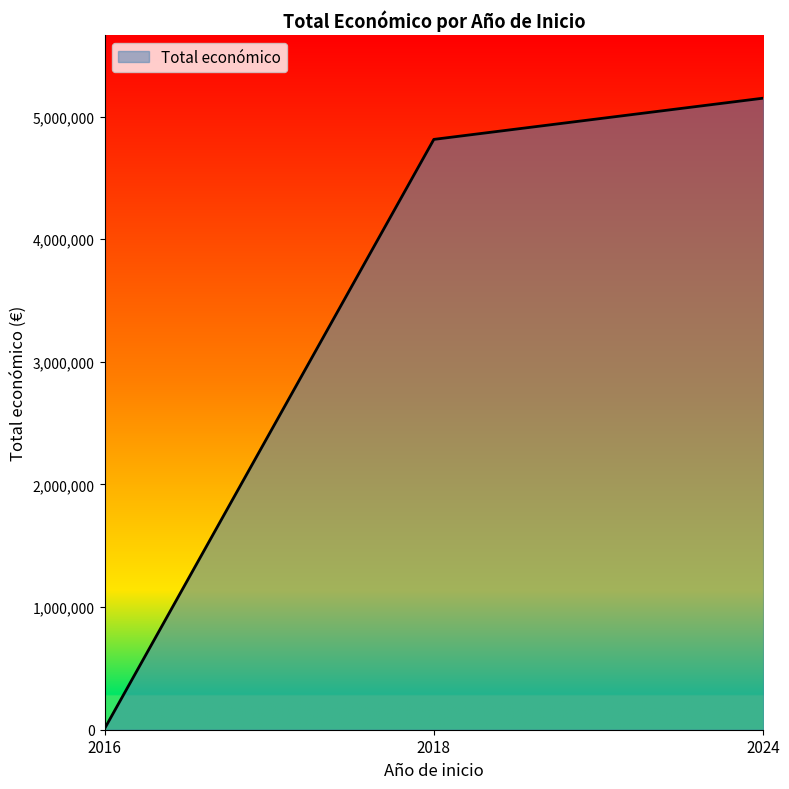

What is the difference between the maximum and minimum values?

5142011